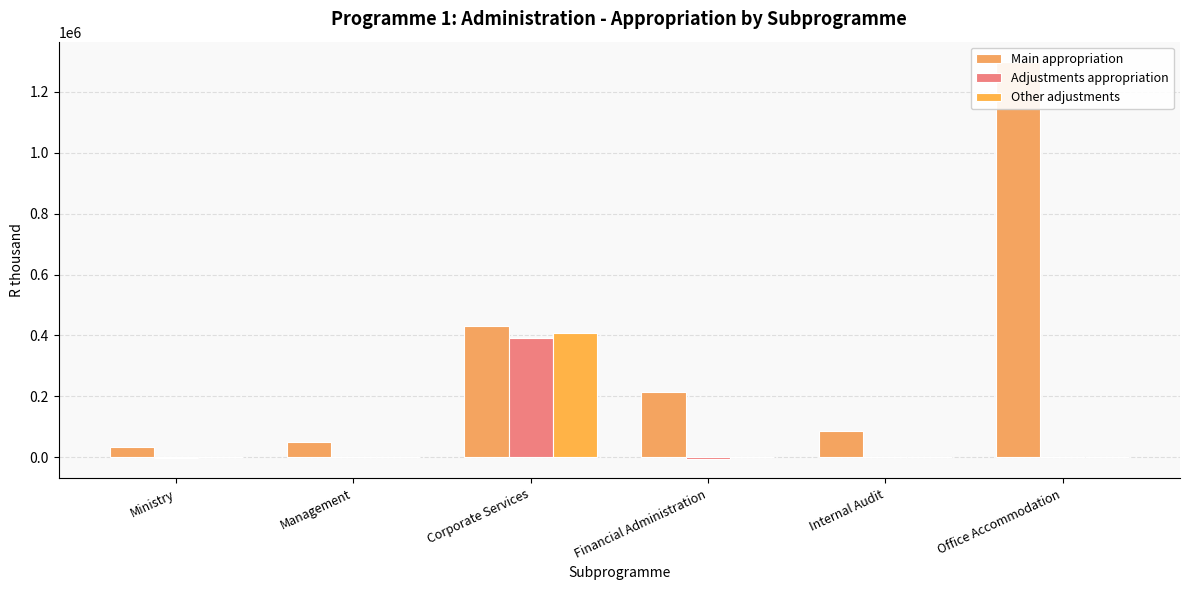

What is the difference between the maximum and minimum values in the Adjustments appropriation series?

396694